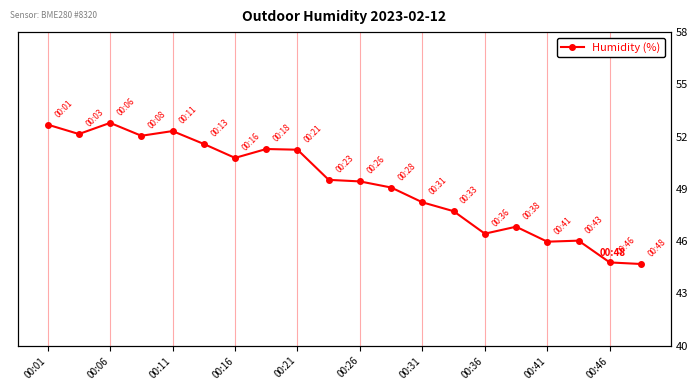

How many interior local valleys (lower than both neighbors) does the data have?

5